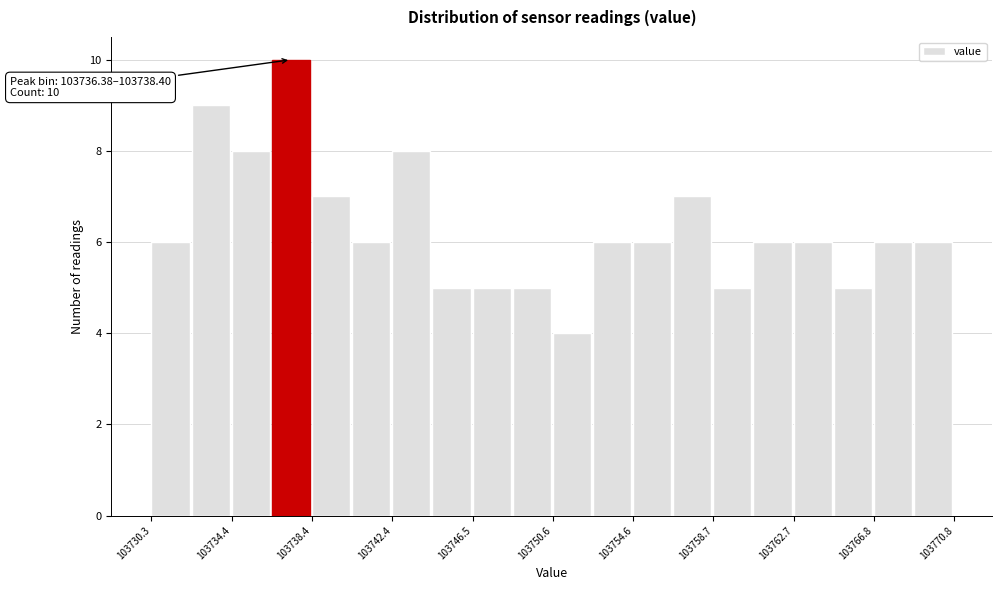

Over which range of the x-axis is the bar tallest?

103736.5 to 103738.5